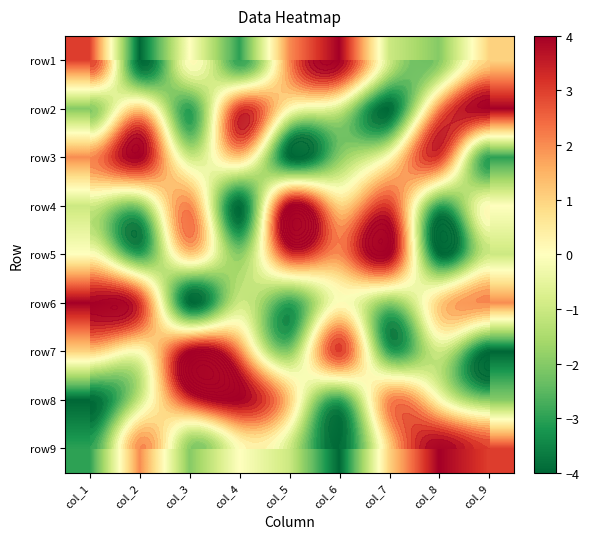

Is it true that row9 equals -1 at col_5?

True